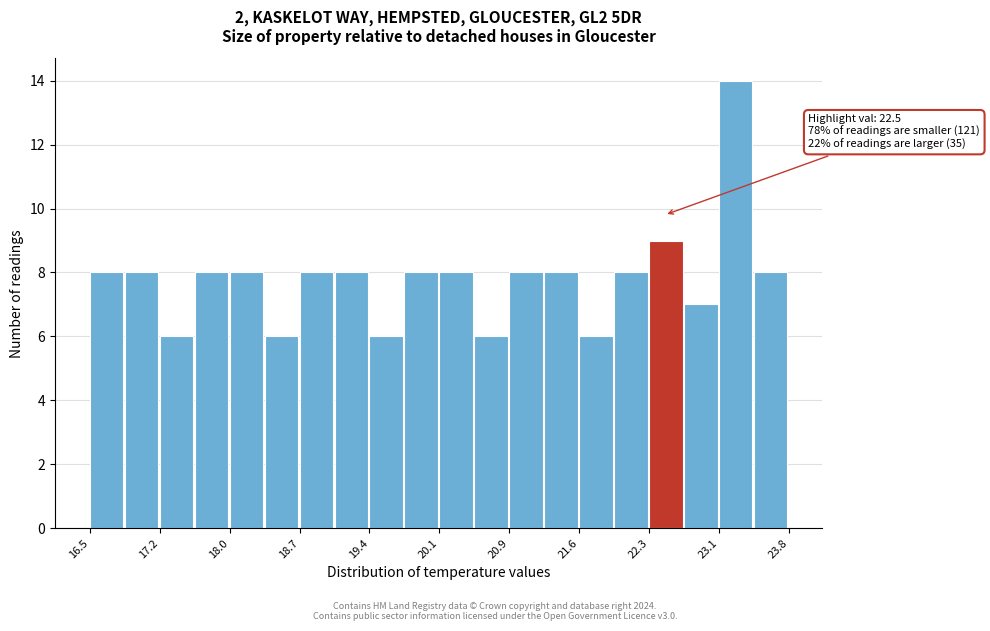

Read against the x-axis, roughly where is the centre of the tallest bar?

23.2